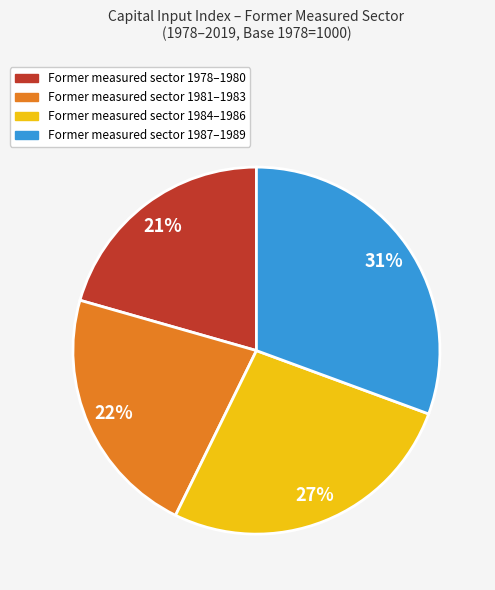

To the nearest percent, what is the difference between the largest and smallest slice percentages?

10%